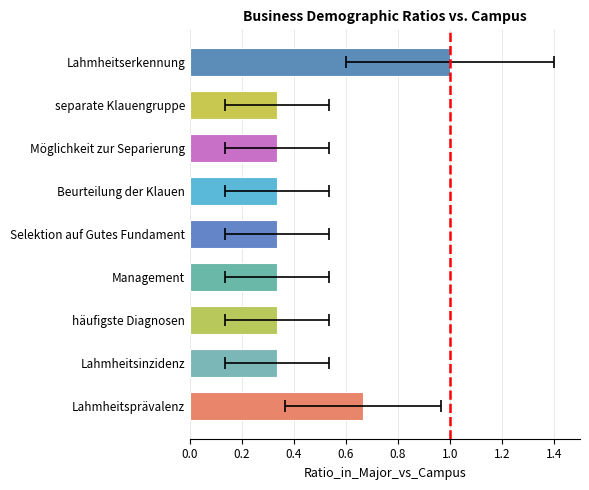

What position from the left is Management?

4